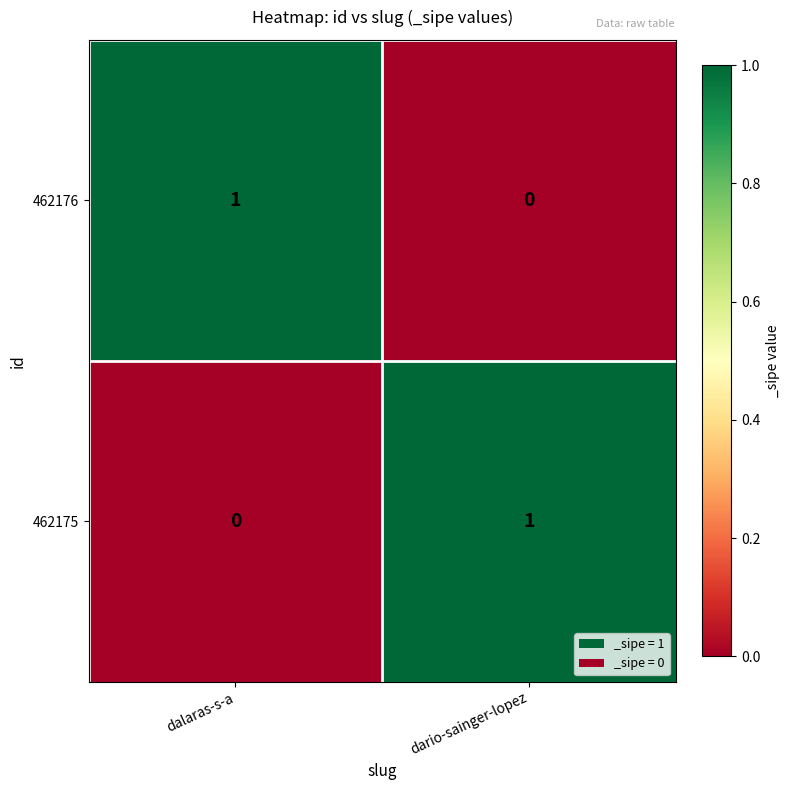

True or false: 462175 has a value of 1 at dalaras-s-a.

False